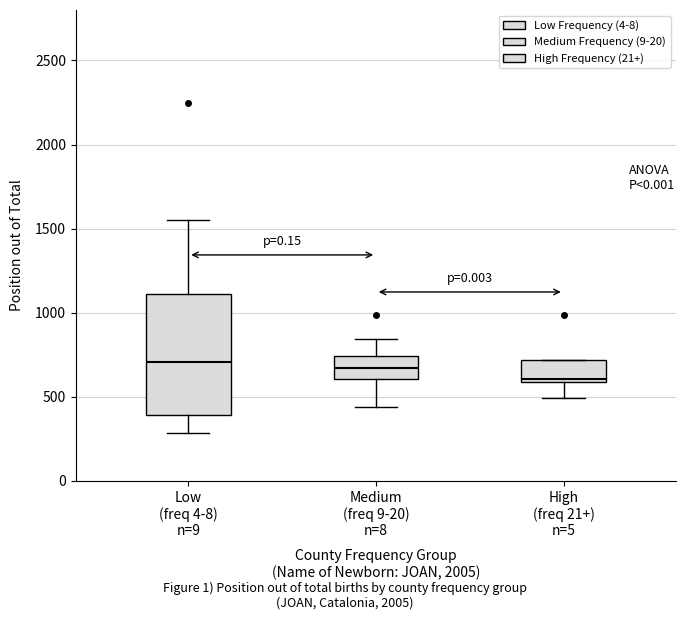

Which box is the tallest, from its lower edge to its upper edge?

Low (freq 4-8) n=9